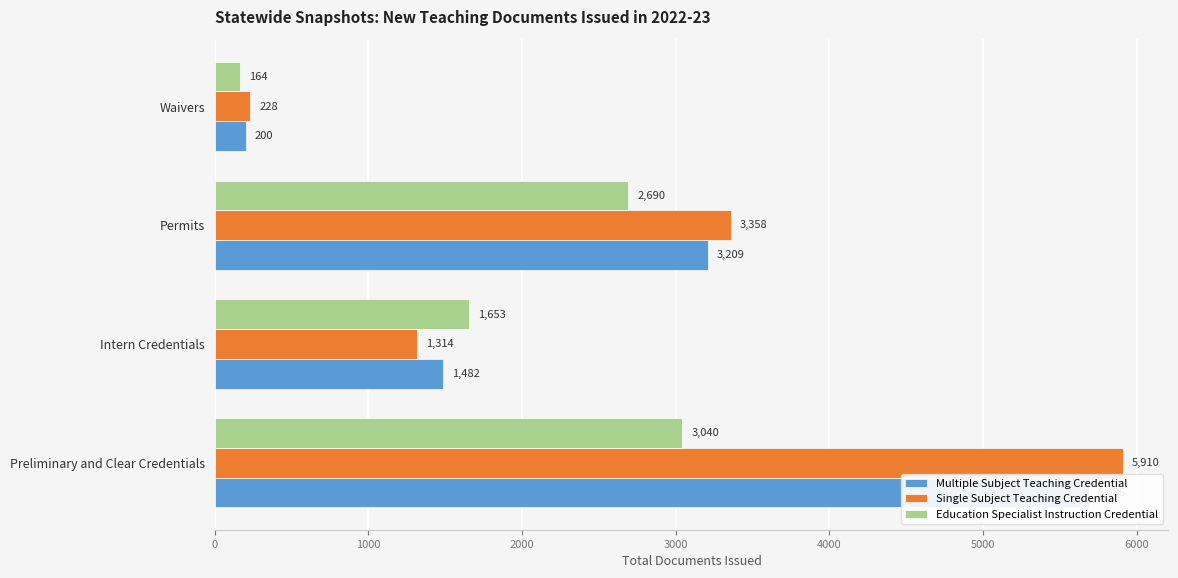

True or false: Single Subject Teaching Credential has a value of 320 at 3000.

False